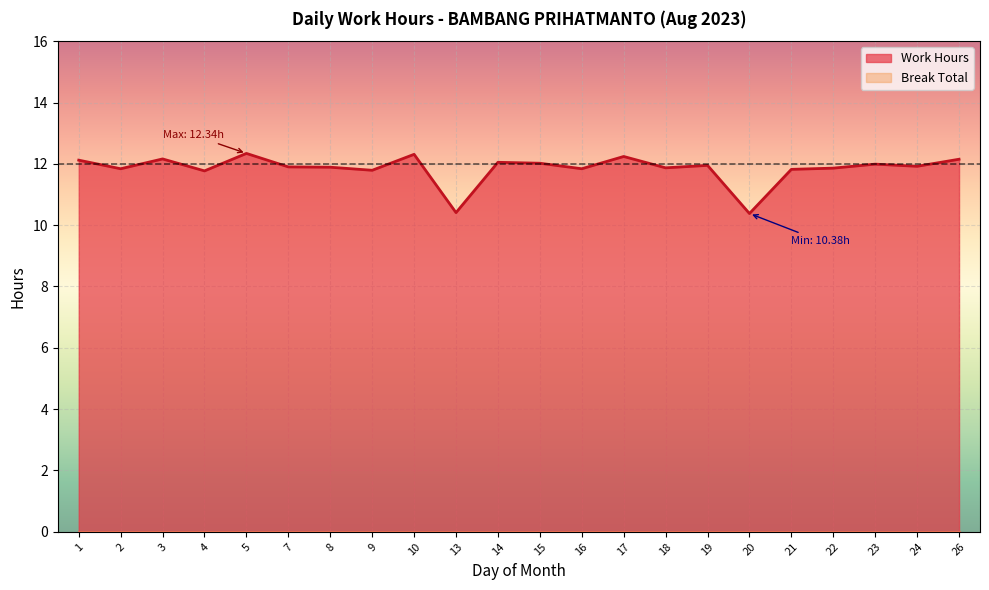

How many points are lower than both their immediate neighbors (excluding endpoints)?

8